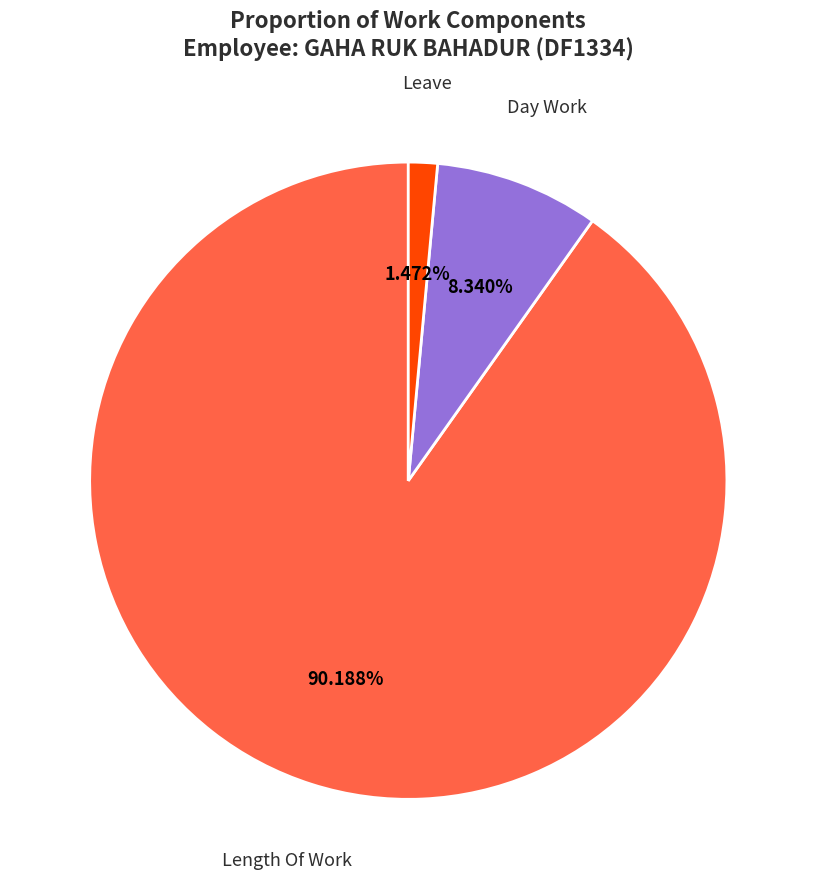

Is there a majority slice in this chart?

Yes